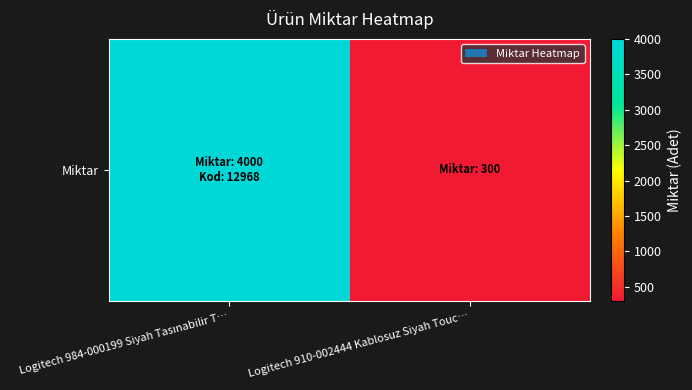

The value at Logitech 910-002444 Kablosuz Siyah Touc… is 178. True or false?

False